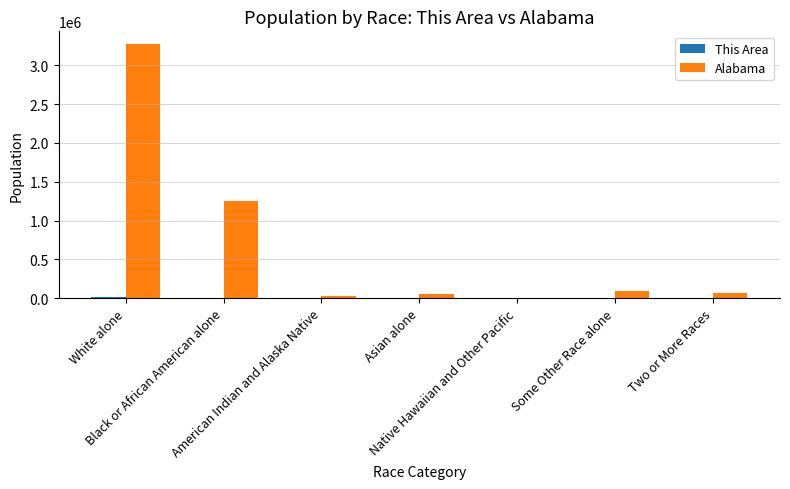

What is the total value across all series at Asian alone?

53712